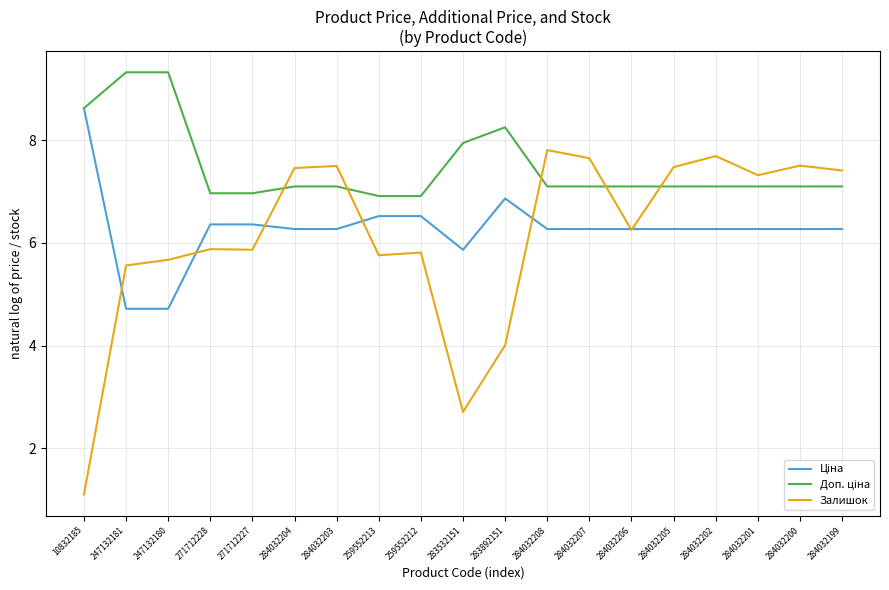

The value of Залишок at 247132181 is 5.6. True or false?

True